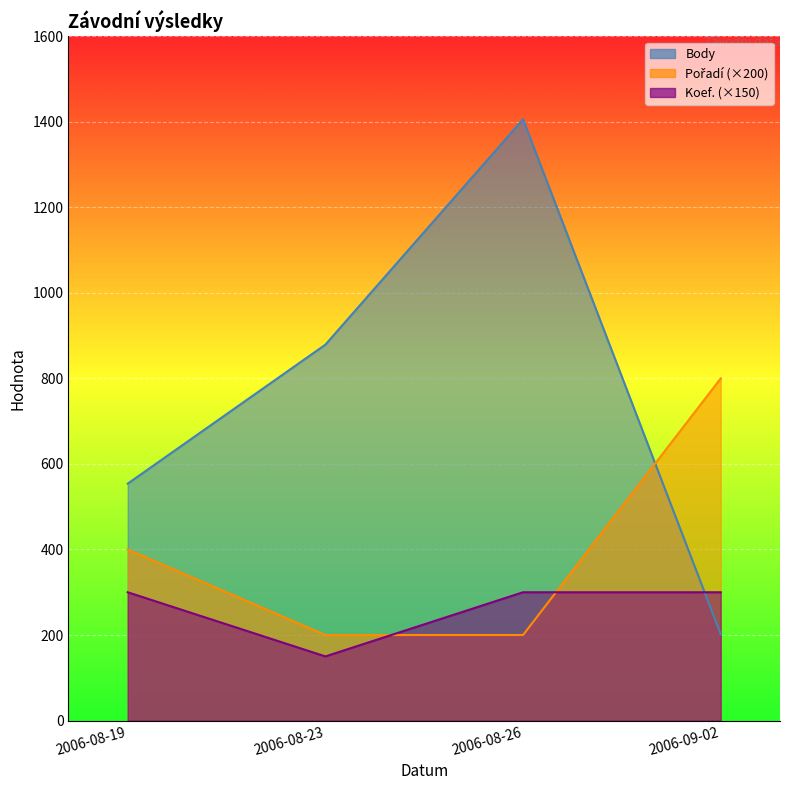

What is the difference between the maximum and minimum values in the Body series?

1204